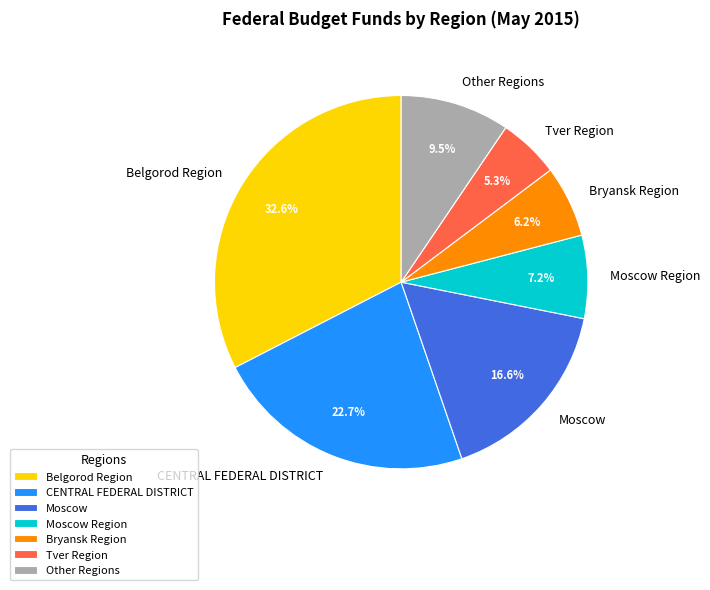

How many slices are in this pie chart?

7